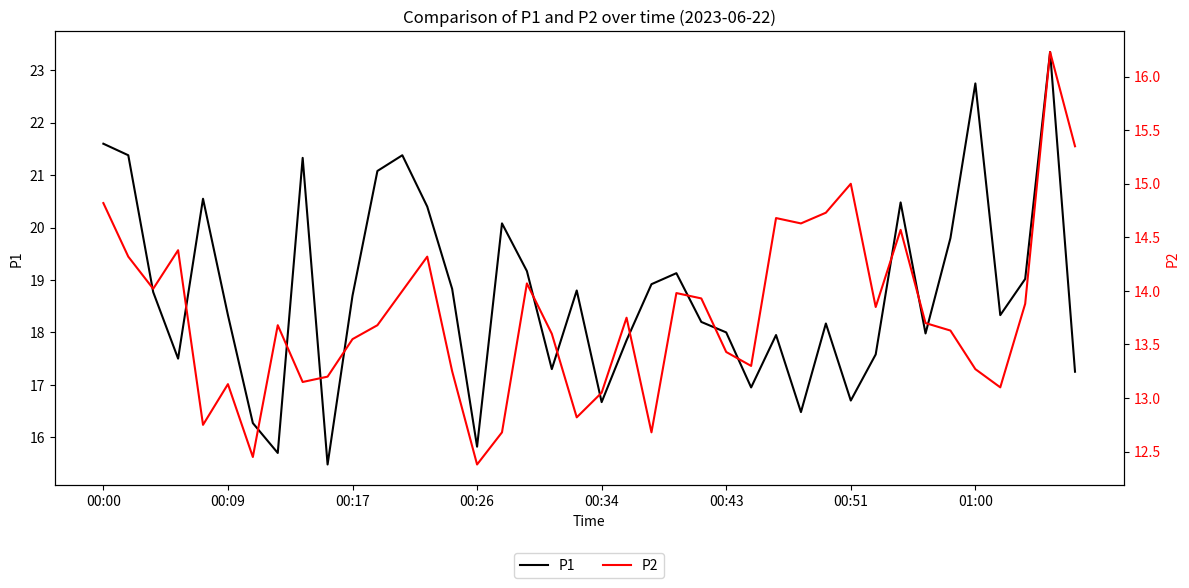

True or false: P2 and P1 cross at least once.

False